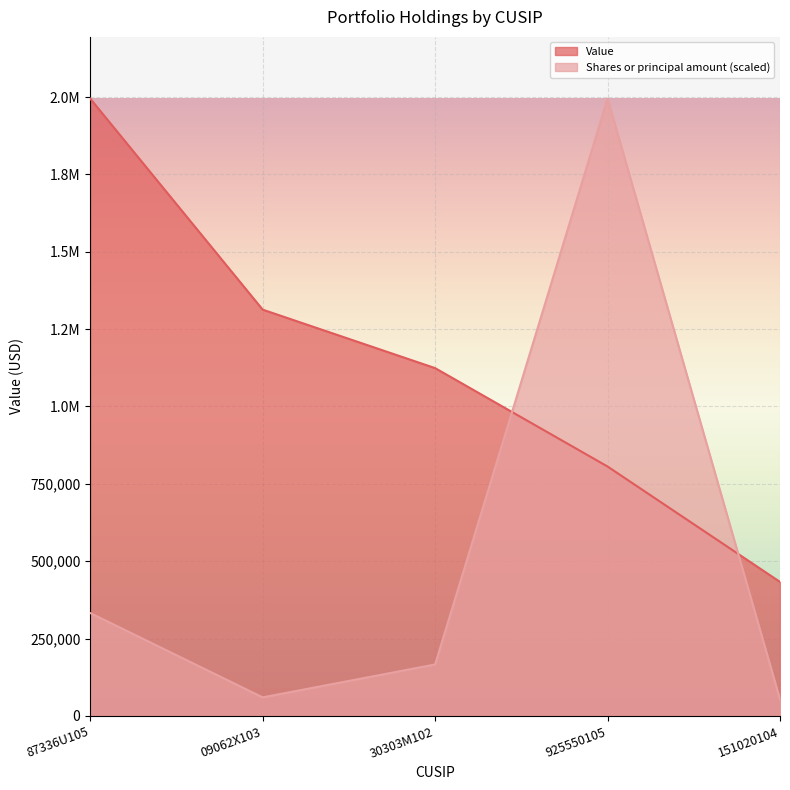

What is the difference between the maximum and minimum values in the Shares or principal amount series?

1941800